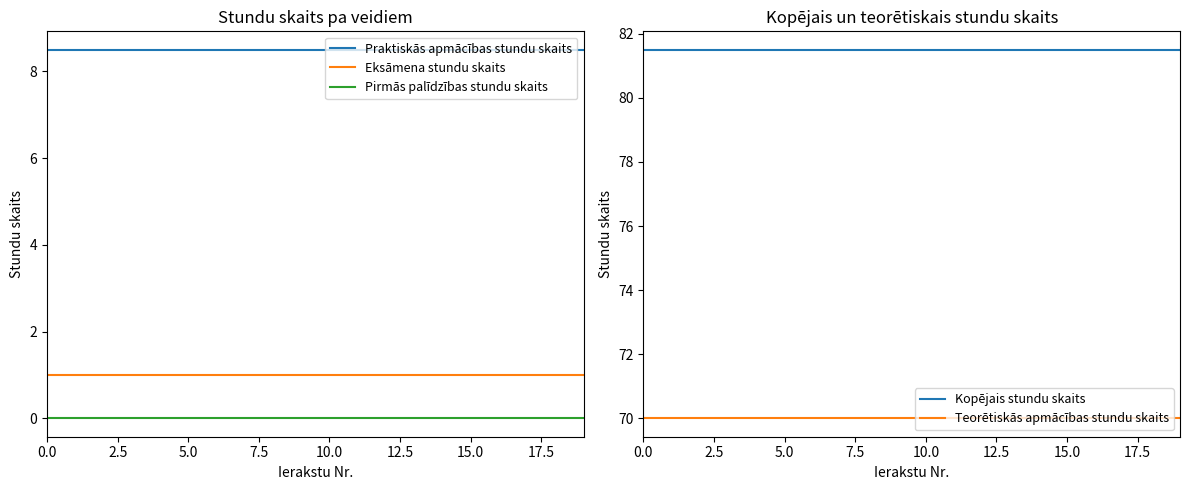

The Pirmās palīdzības stundu skaits series shows 0.0 at 15.0. True or false?

True